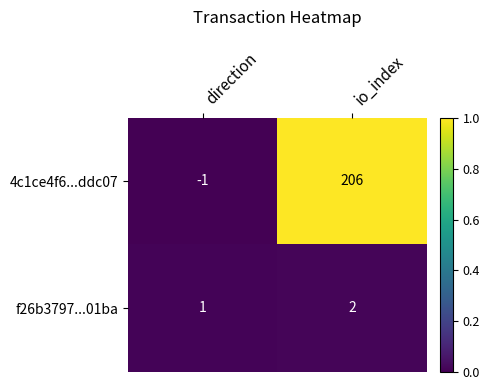

Where is 4c1ce4f6...ddc07 nearest to the value 102?

direction